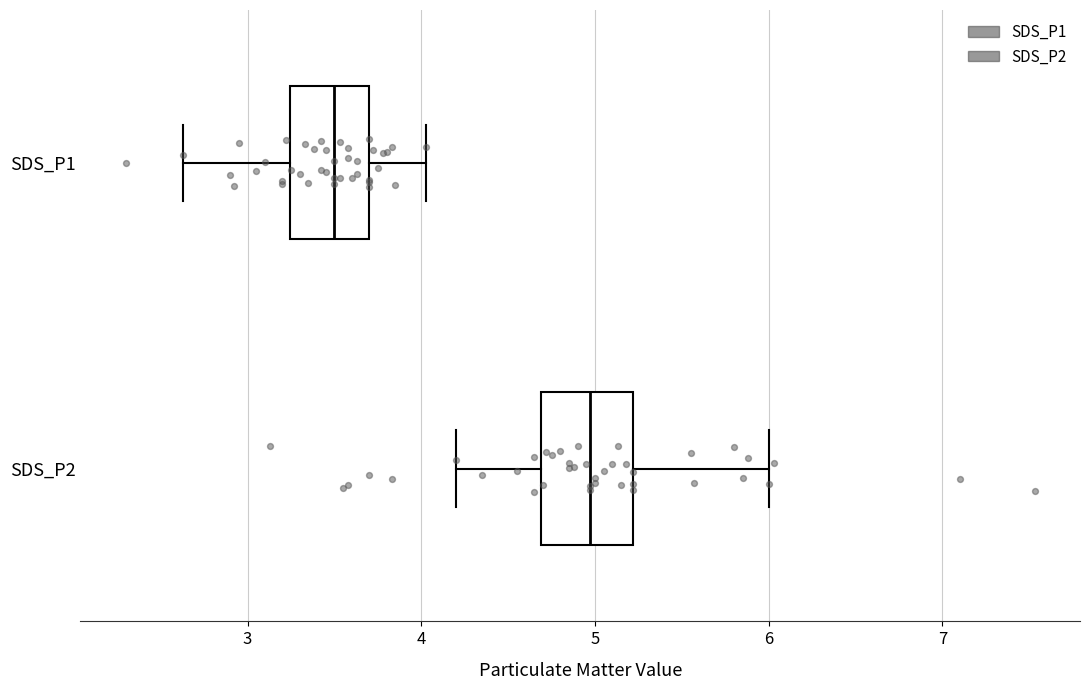

Where does the left whisker of the box for SDS_P2 end on the x-axis? The values are not printed on the chart, so give them approximately, as read against the axis.

4.2